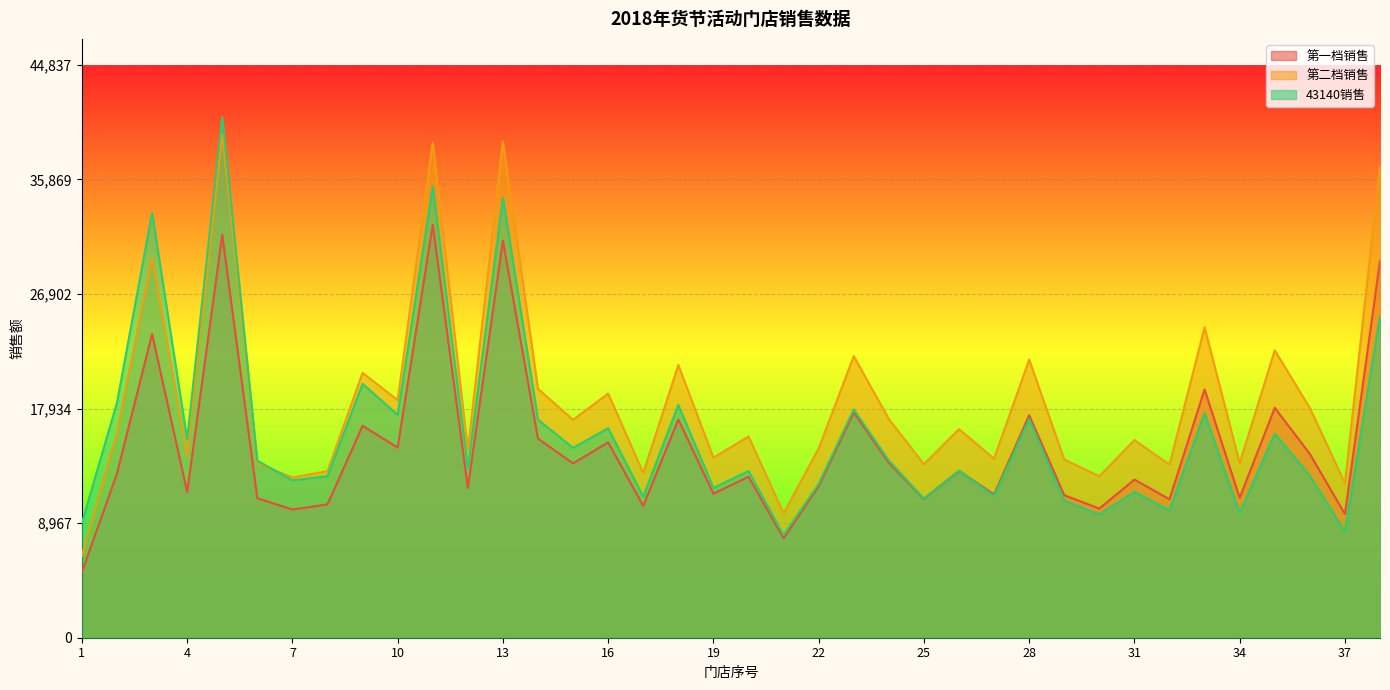

Count the number of data series in this chart.

3